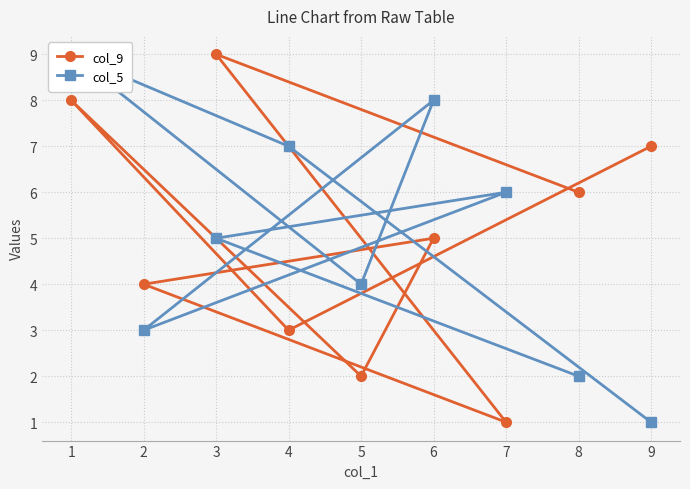

What is the sum of the col_9 values at 1 and 3?

17